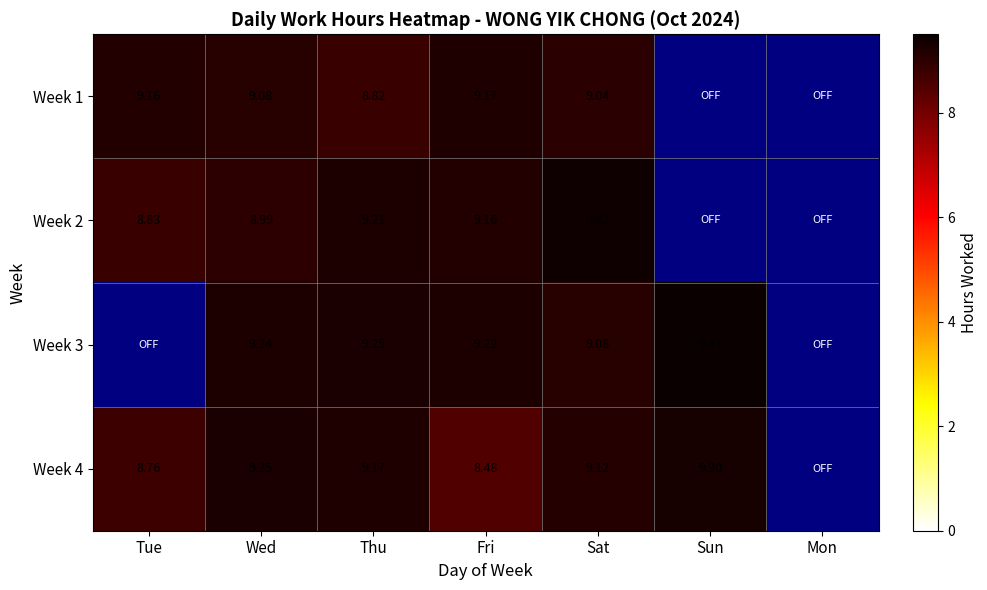

The Week 4 series shows 8.8 at Tue. True or false?

True